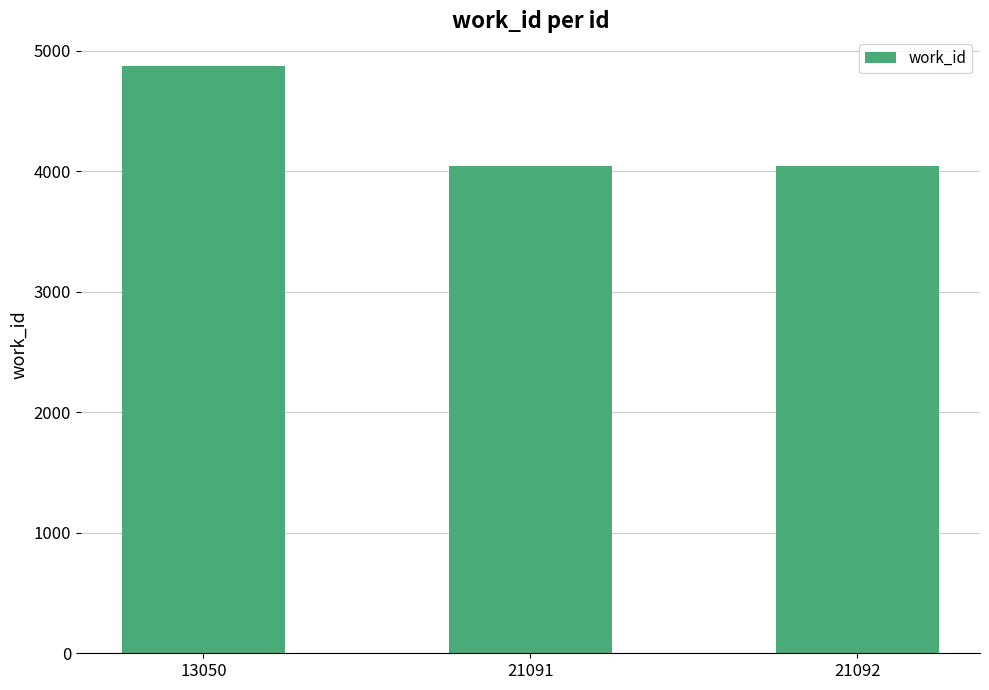

Reading left to right, what are all the values shown in this chart?

13050=4875	21091=4040	21092=4040